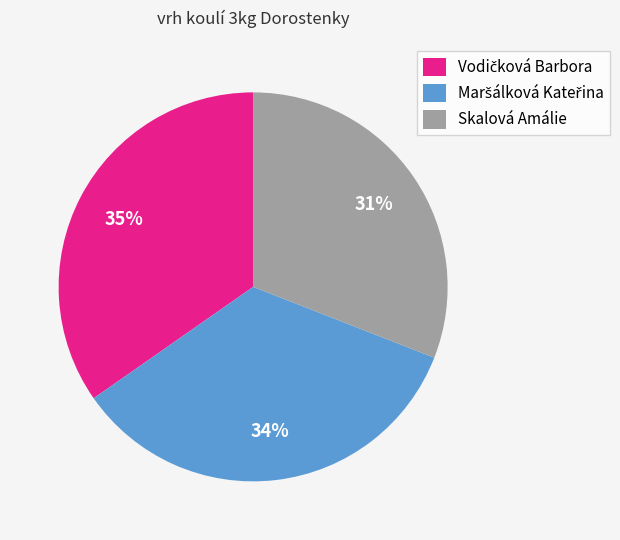

True or false: Skalová Amálie accounts for 18% of the total.

False